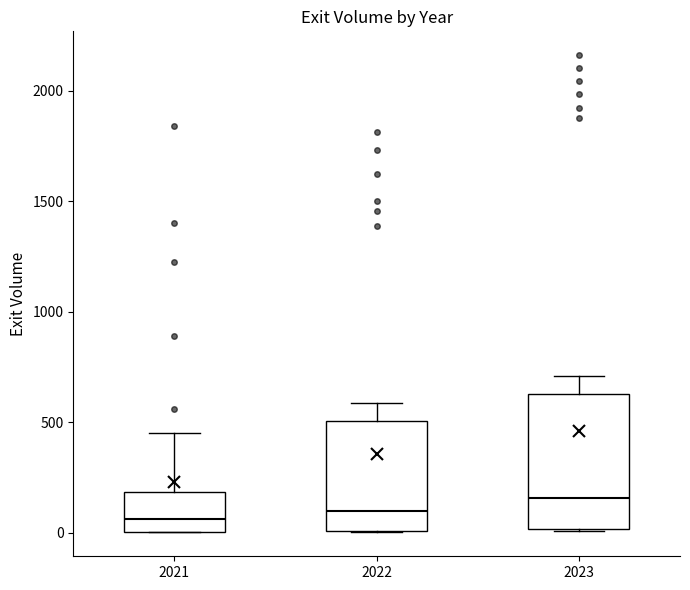

Which box has the highest median line?

2023